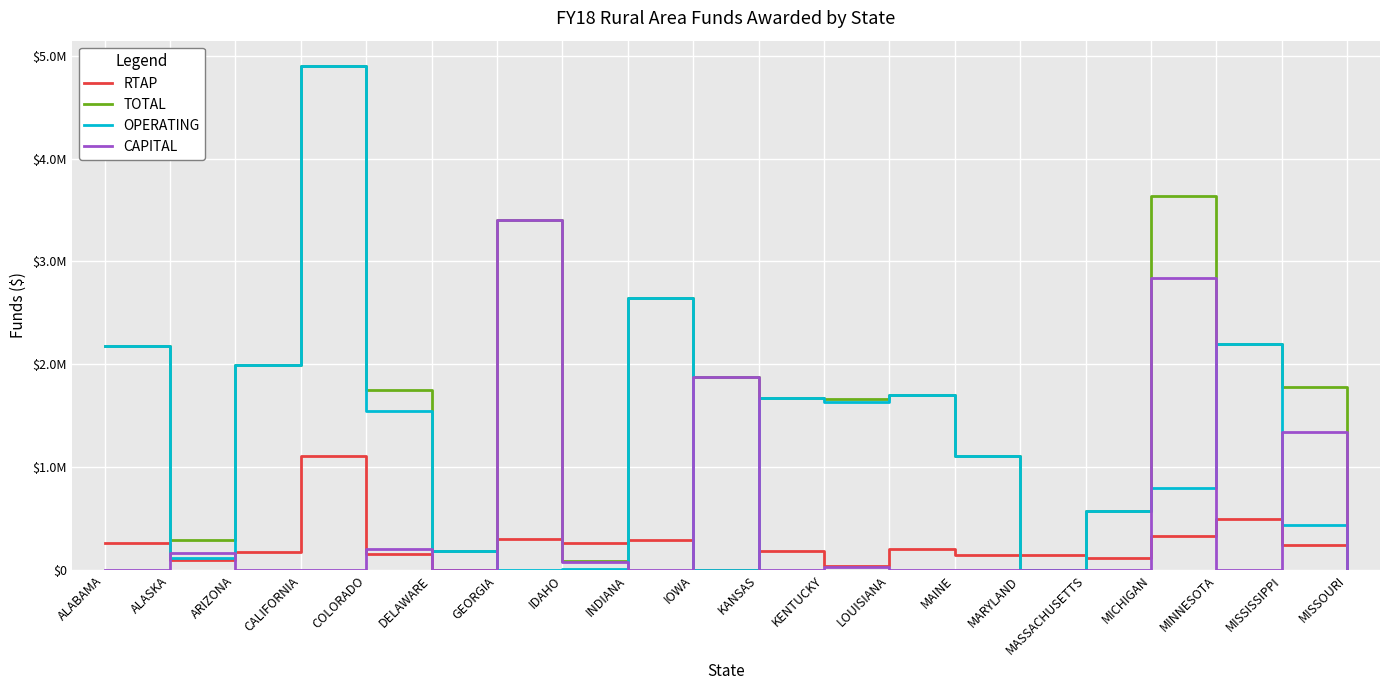

List the labels in order of TOTAL value, largest first.

CALIFORNIA, MICHIGAN, GEORGIA, INDIANA, MINNESOTA, ALABAMA, ARIZONA, IOWA, MISSISSIPPI, COLORADO, LOUISIANA, KANSAS, KENTUCKY, MAINE, MASSACHUSETTS, ALASKA, DELAWARE, IDAHO, MARYLAND, MISSOURI